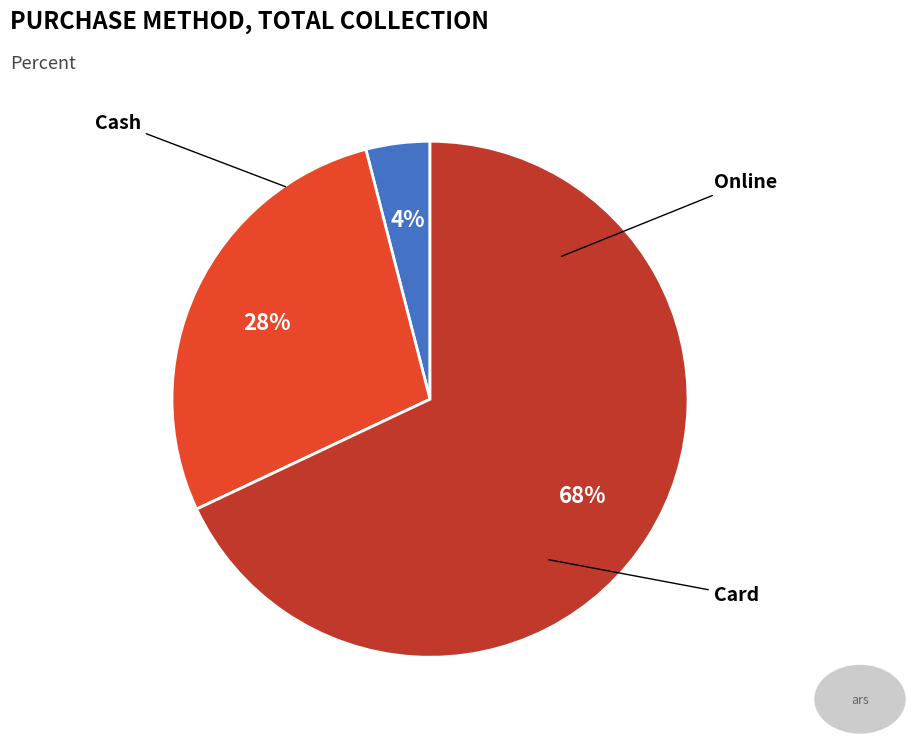

Approximately how many times larger is the value at Cash compared to Online?

0.1